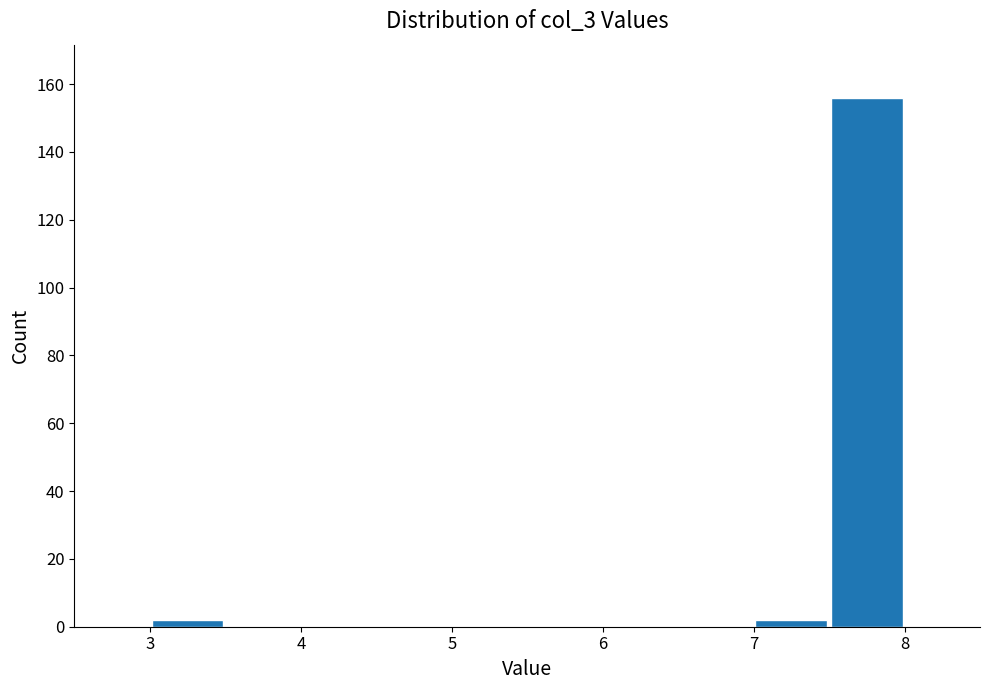

Which range on the x-axis has the tallest bar?

7.5 to 8.0